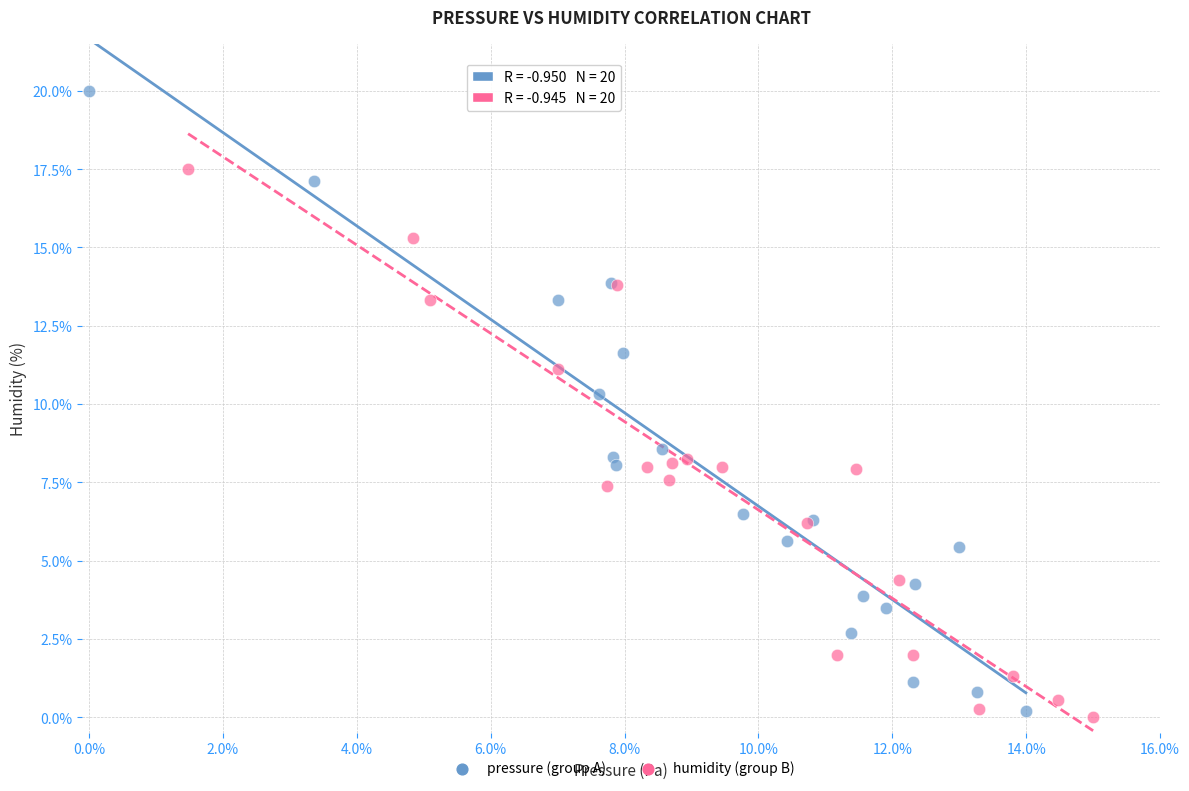

What are all the series names shown in the legend?

pressure (group A), humidity (group B)